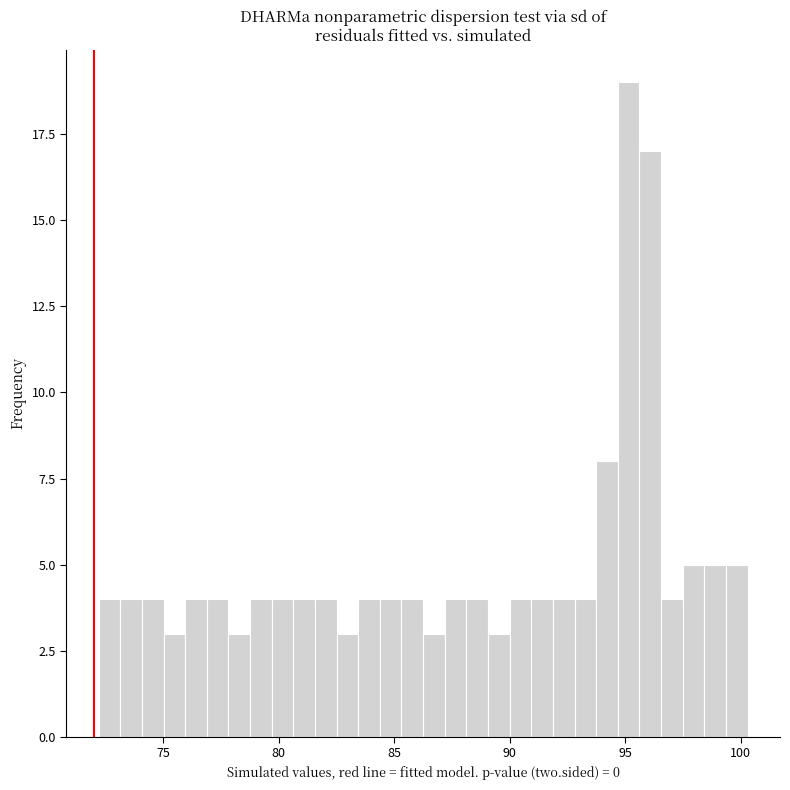

Around what value on the x-axis is the tallest bar? Give the approximate position of its centre, as read against the axis.

95.0